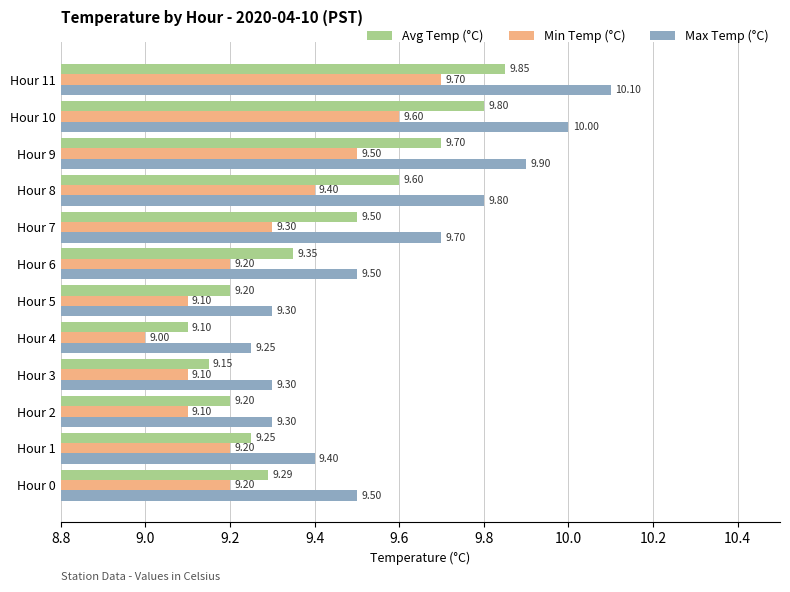

What is the total value across all series at Hour 7?

28.5